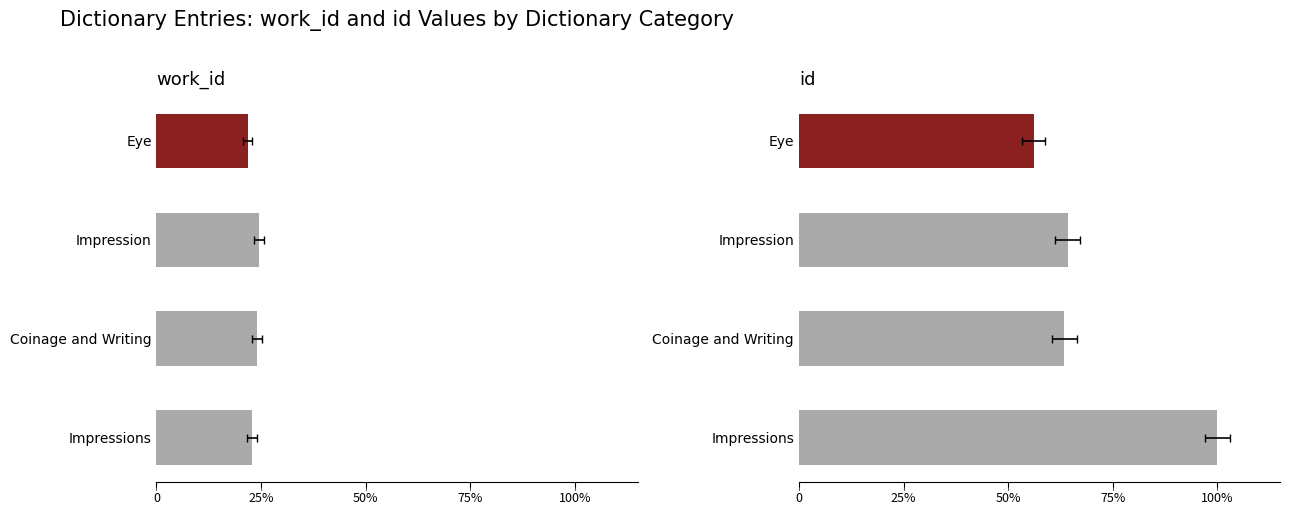

Which has a higher value, Impression or Impressions?

Impression